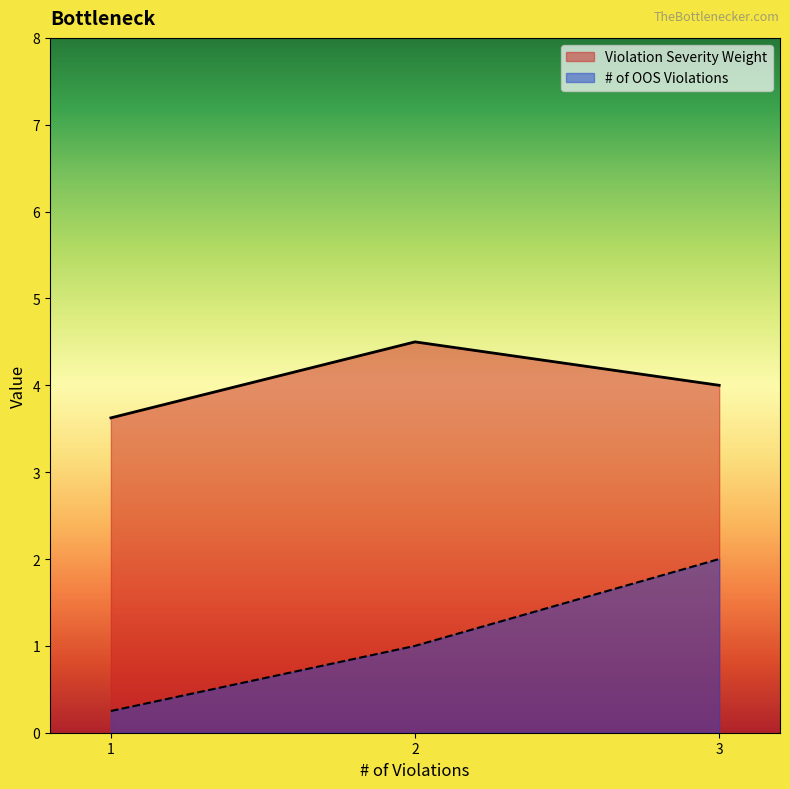

What is the sum of the Violation Severity Weight values at 1 and 2?

8.1